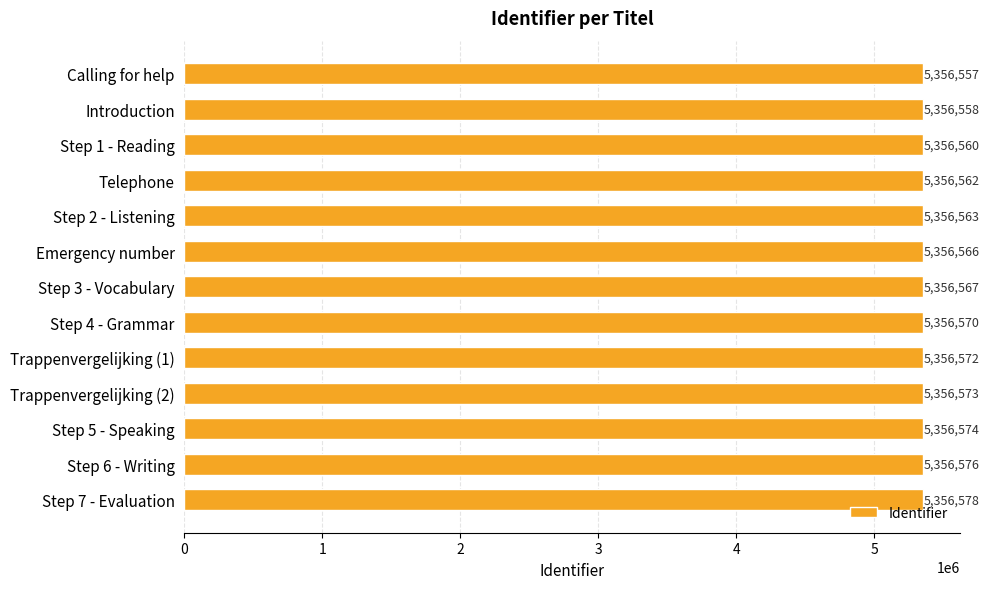

Rank the categories by value from lowest to highest.

Calling for help, Introduction, Step 1 - Reading, Telephone, Step 2 - Listening, Emergency number, Step 3 - Vocabulary, Step 4 - Grammar, Trappenvergelijking (1), Trappenvergelijking (2), Step 5 - Speaking, Step 6 - Writing, Step 7 - Evaluation